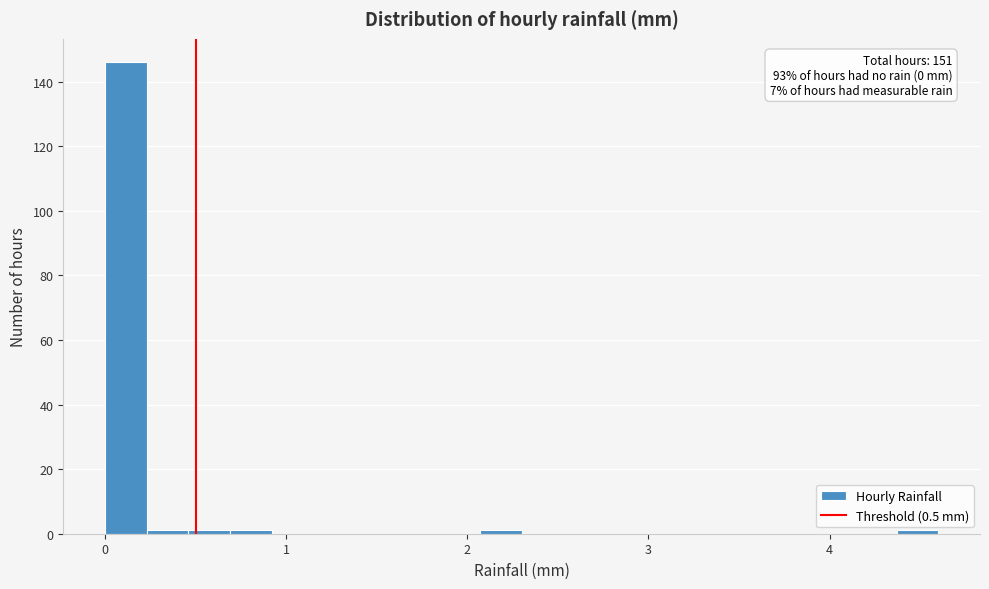

Read against the x-axis, roughly where is the centre of the tallest bar?

0.1